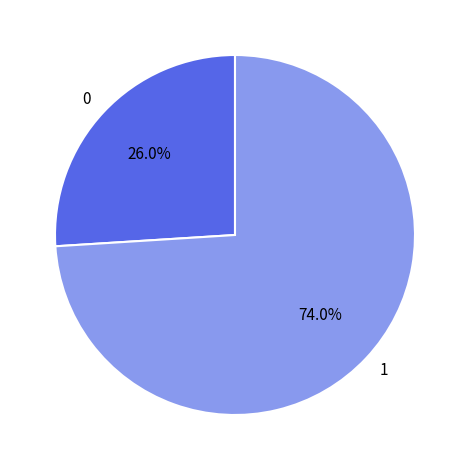

To the nearest percent, what percentage of the pie is 1?

74%